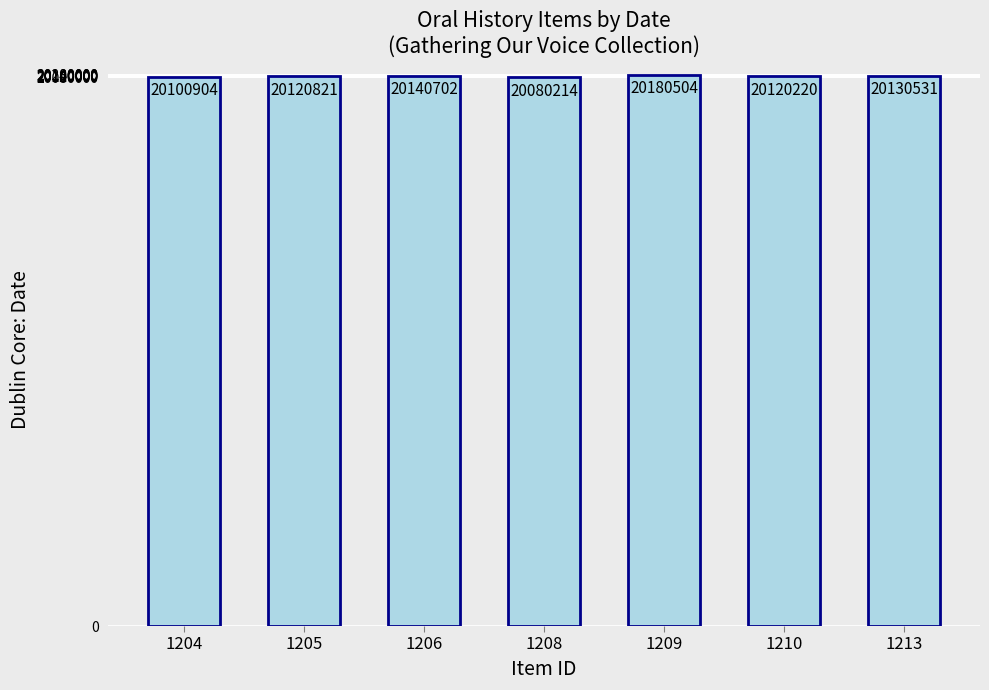

Rank the categories by value from lowest to highest.

1208, 1204, 1210, 1205, 1213, 1206, 1209